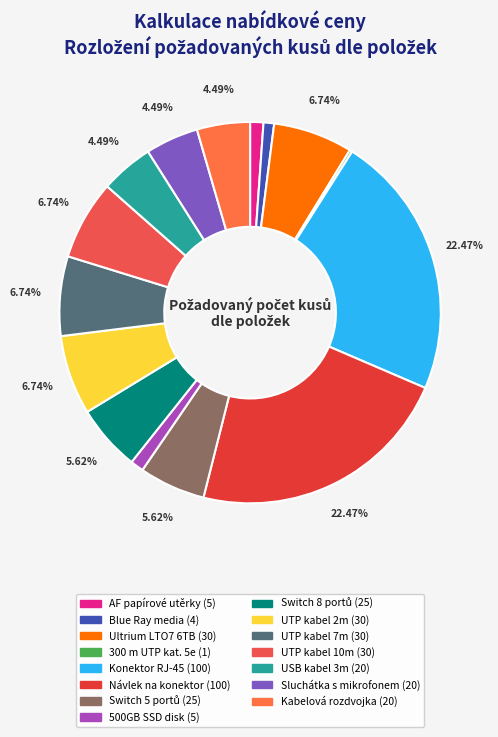

Rank the categories by value from lowest to highest.

300 m UTP kat. 5e, Blue Ray media, AF papírové utěrky, 500GB SSD disk, USB kabel 3m, Sluchátka s mikrofonem, Kabelová rozdvojka, Switch 5 portů, Switch 8 portů, Ultrium LTO7 6TB, UTP kabel 2m, UTP kabel 7m, UTP kabel 10m, Konektor RJ-45, Návlek na konektor